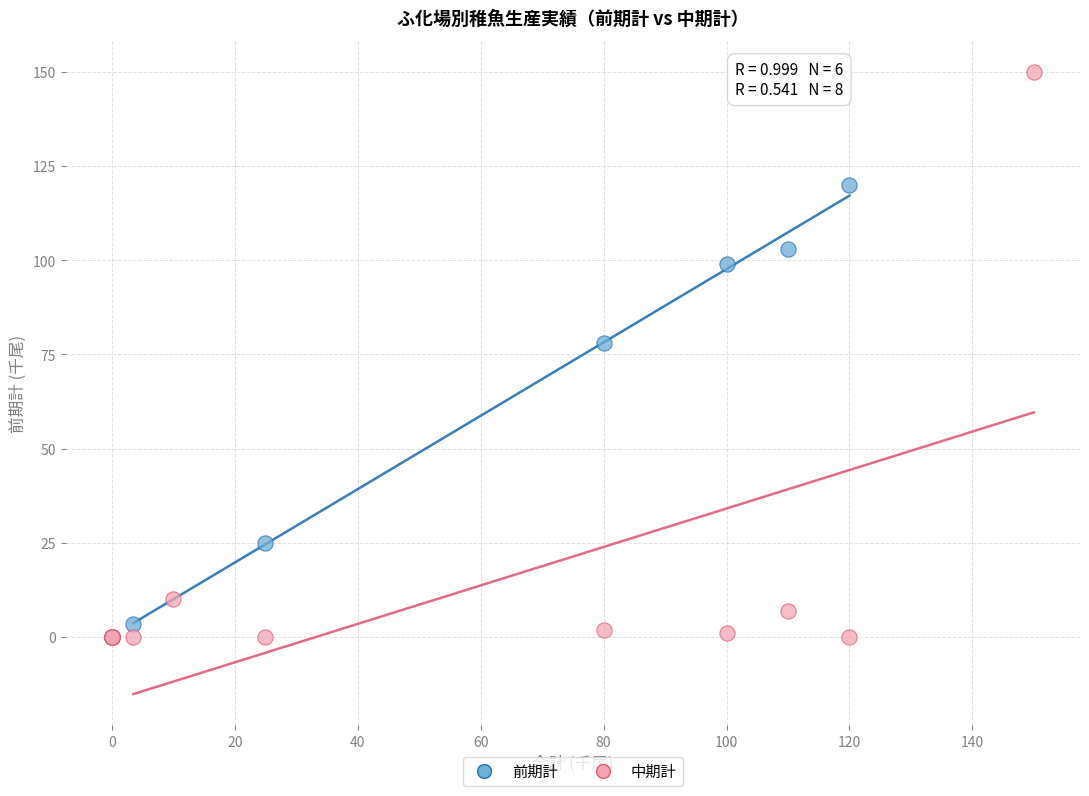

Which series has the largest Y range (max minus min)?

中期計